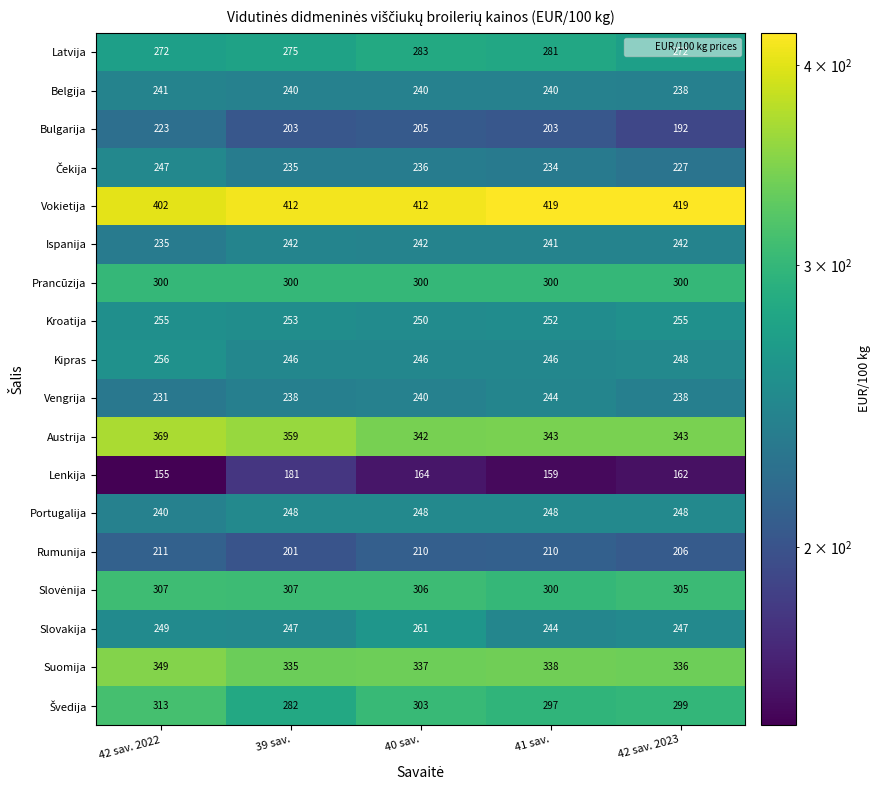

What is the minimum value for Kipras?

246